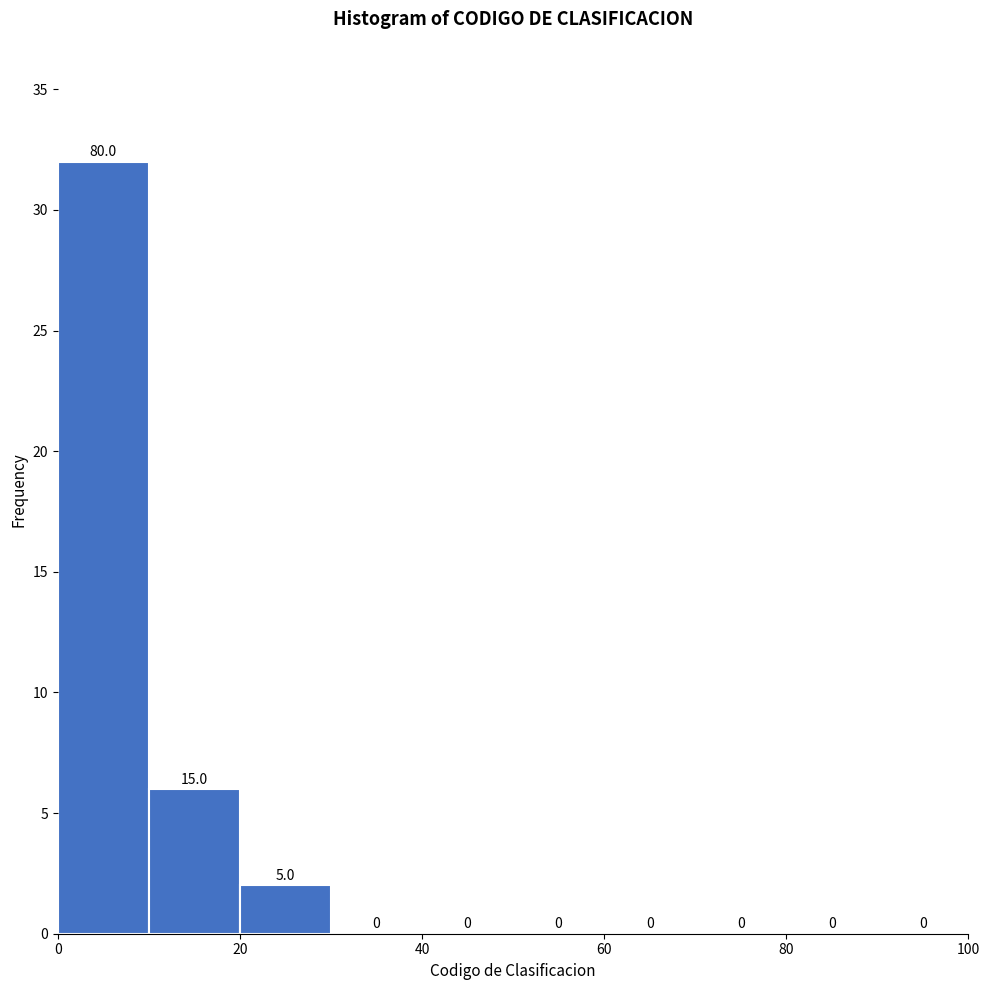

Which range on the x-axis has the tallest bar?

0 to 10